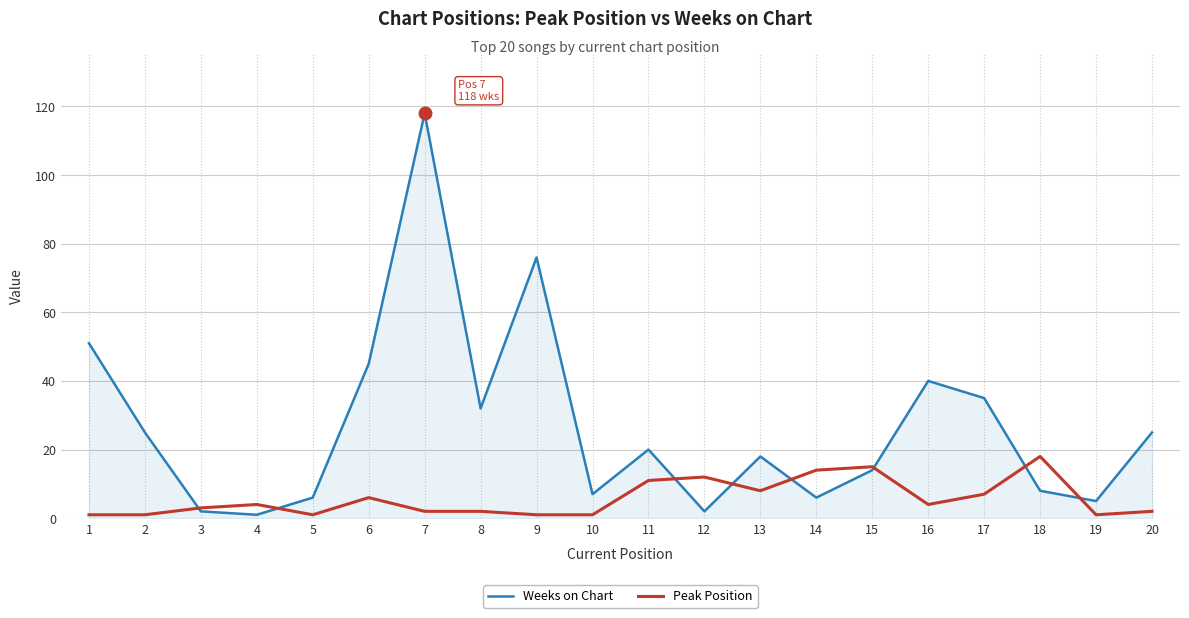

Which series has the widest spread of values?

Weeks on Chart